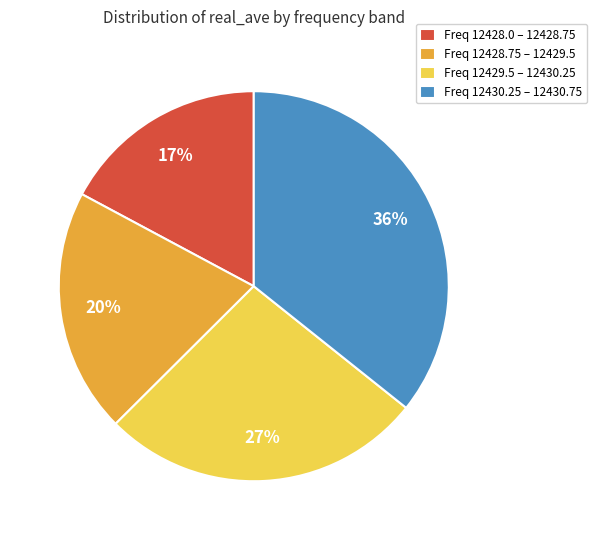

What percentage is the Freq 12430.25 – 12430.75 slice, to the nearest percent?

36%